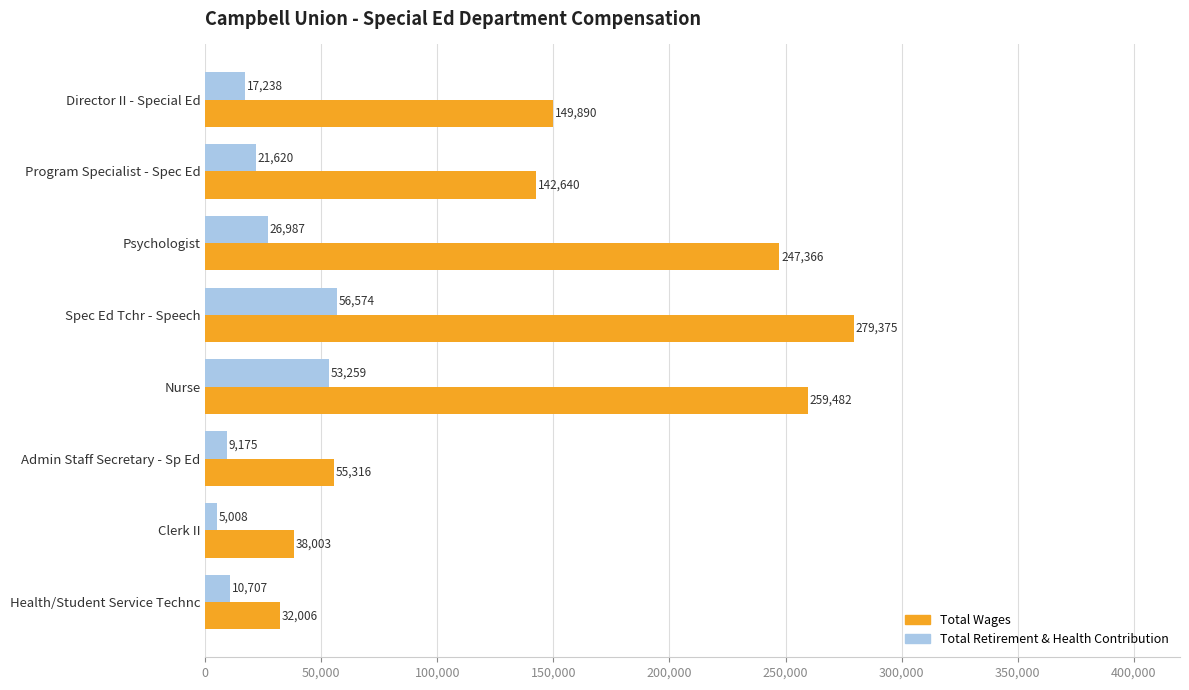

What is the difference between the Total Wages values at Director II - Special Ed and Admin Staff Secretary - Sp Ed?

94574.0